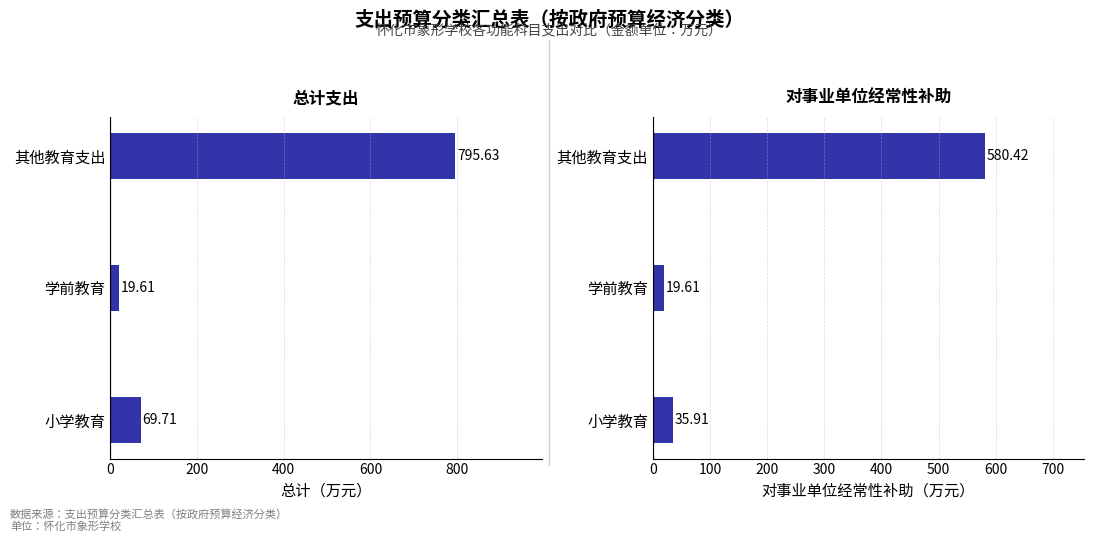

What is the value of the 对事业单位经常性补助 bar at the 3rd from the left?

580.4